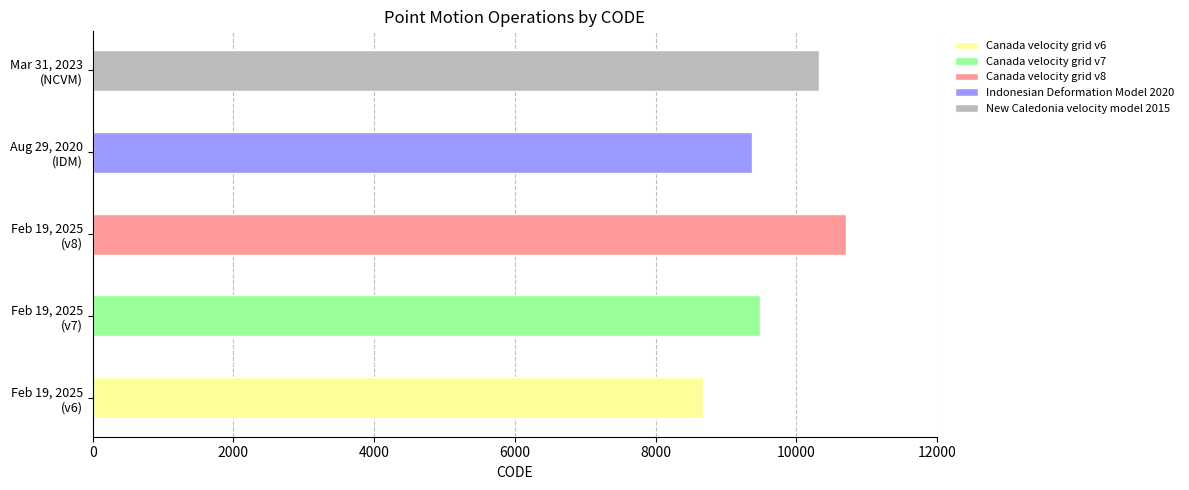

Reading left to right, extract all data points from this chart.

8676	9483	10707	9375	10323